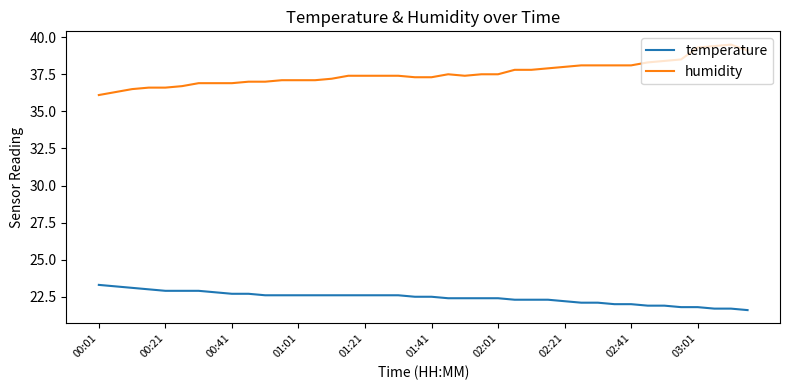

Which series has the largest total across all categories?

humidity